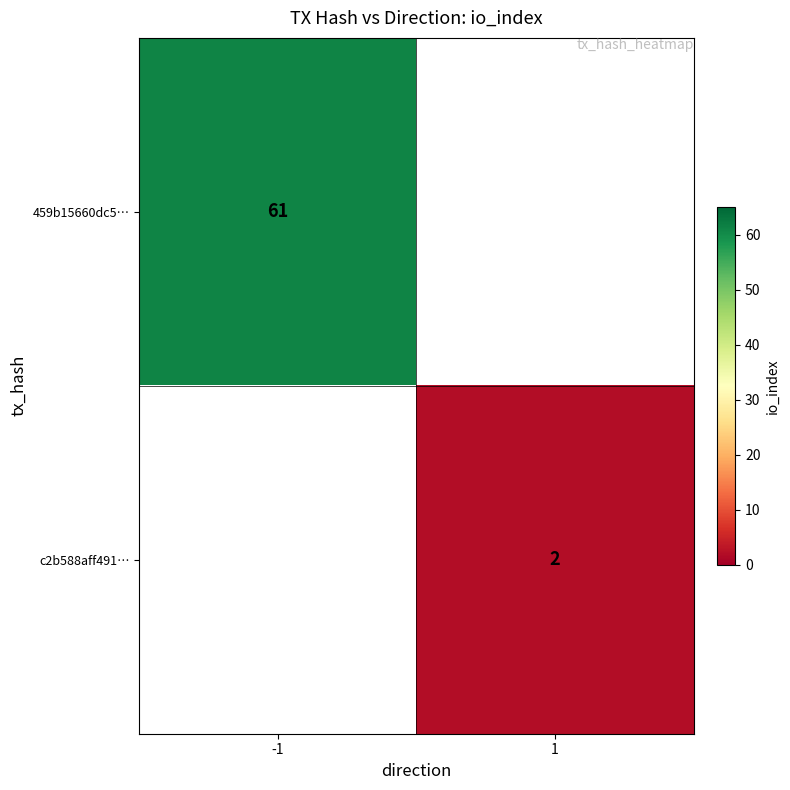

The value of 459b15660dc5… at -1 is 61. True or false?

True